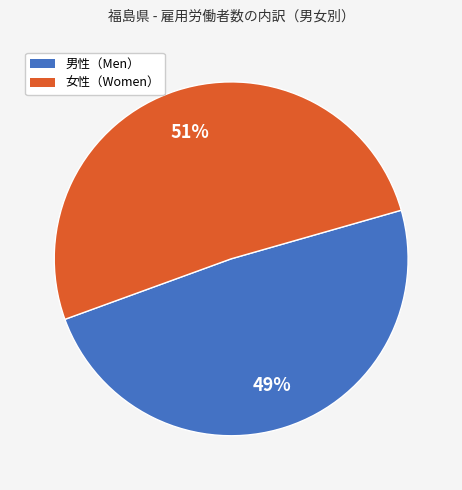

Which slice is the largest?

女性（Women）